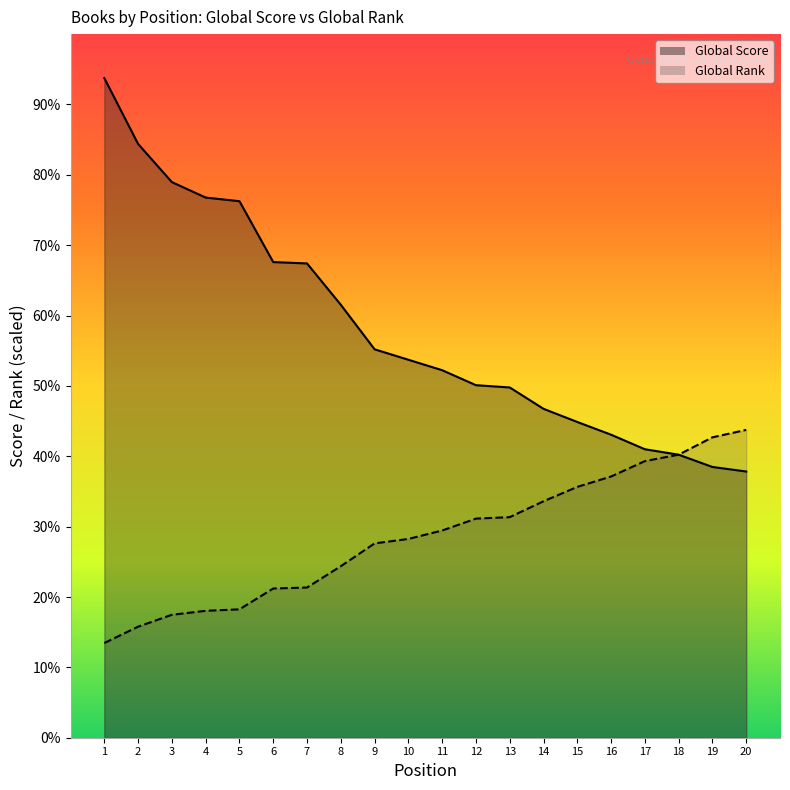

Where does the Global Rank series first go above 471?

11